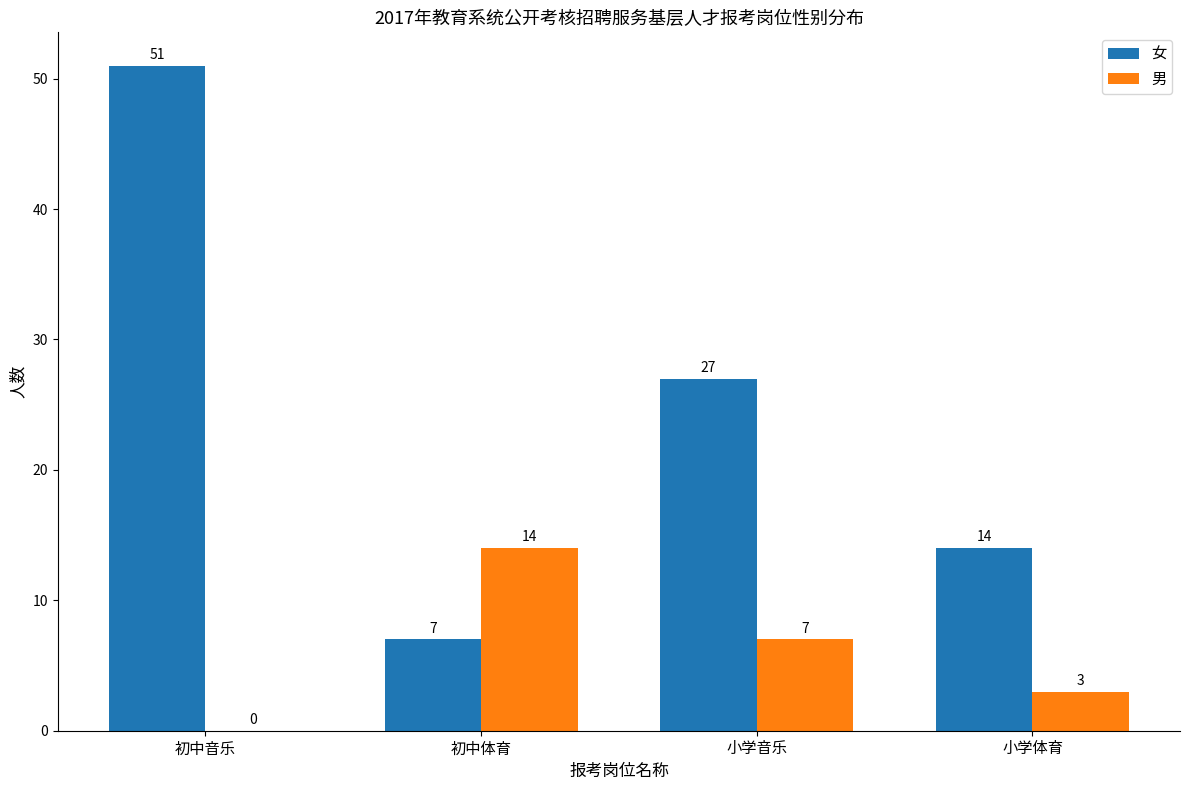

What is the total value across all series at 初中体育?

21